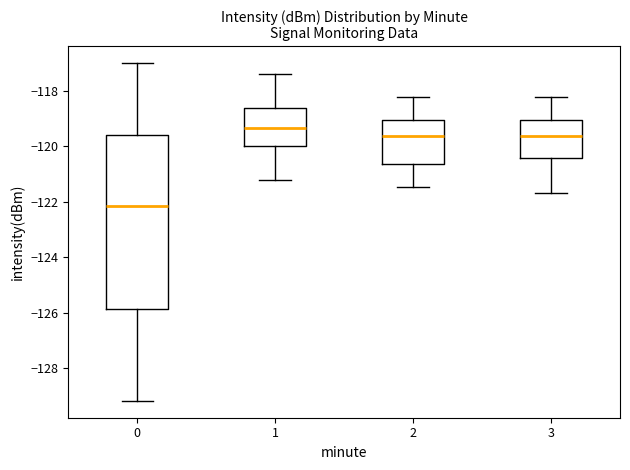

Where is the lower edge of the box at x = 2 on the y-axis? The values are not printed on the chart, so give them approximately, as read against the axis.

-120.6